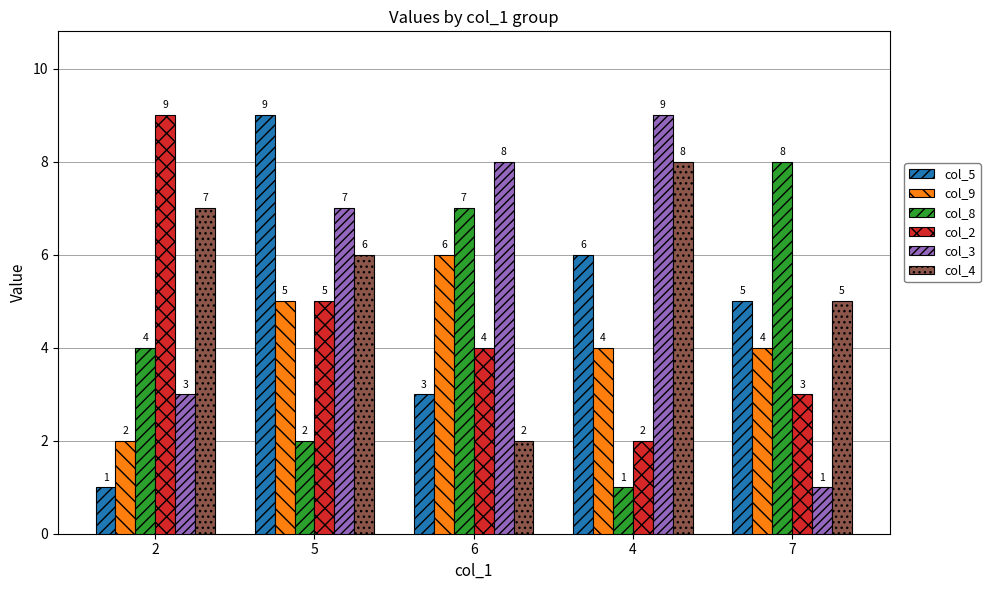

How many values in the col_8 series are below 4?

2